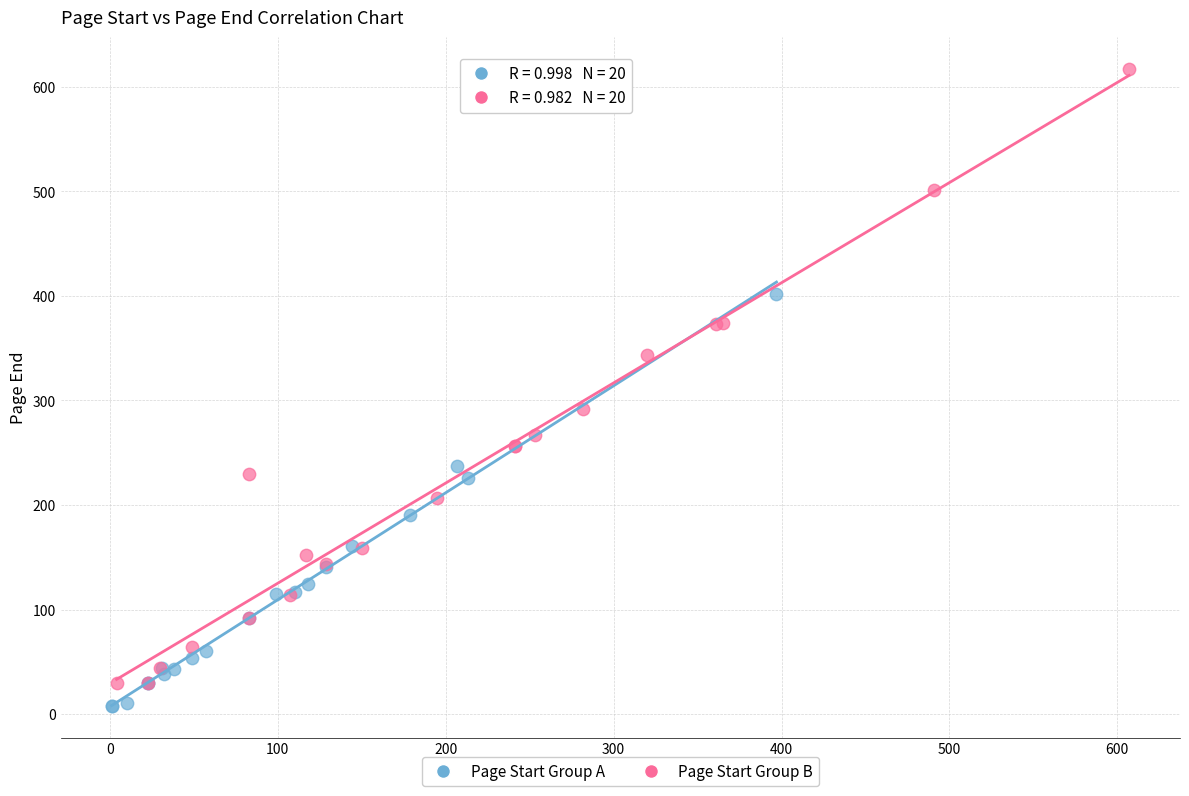

Which series reaches the maximum Y coordinate?

Page Start Group B